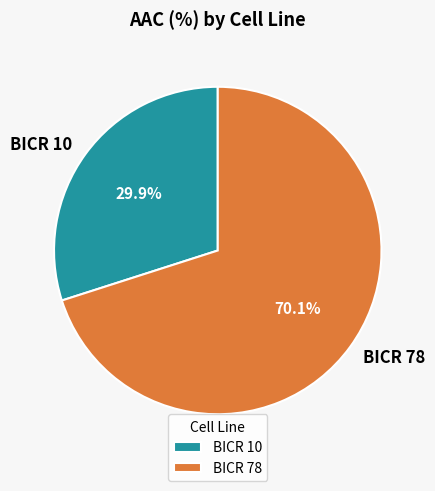

Which has a higher value, BICR 10 or BICR 78?

BICR 78